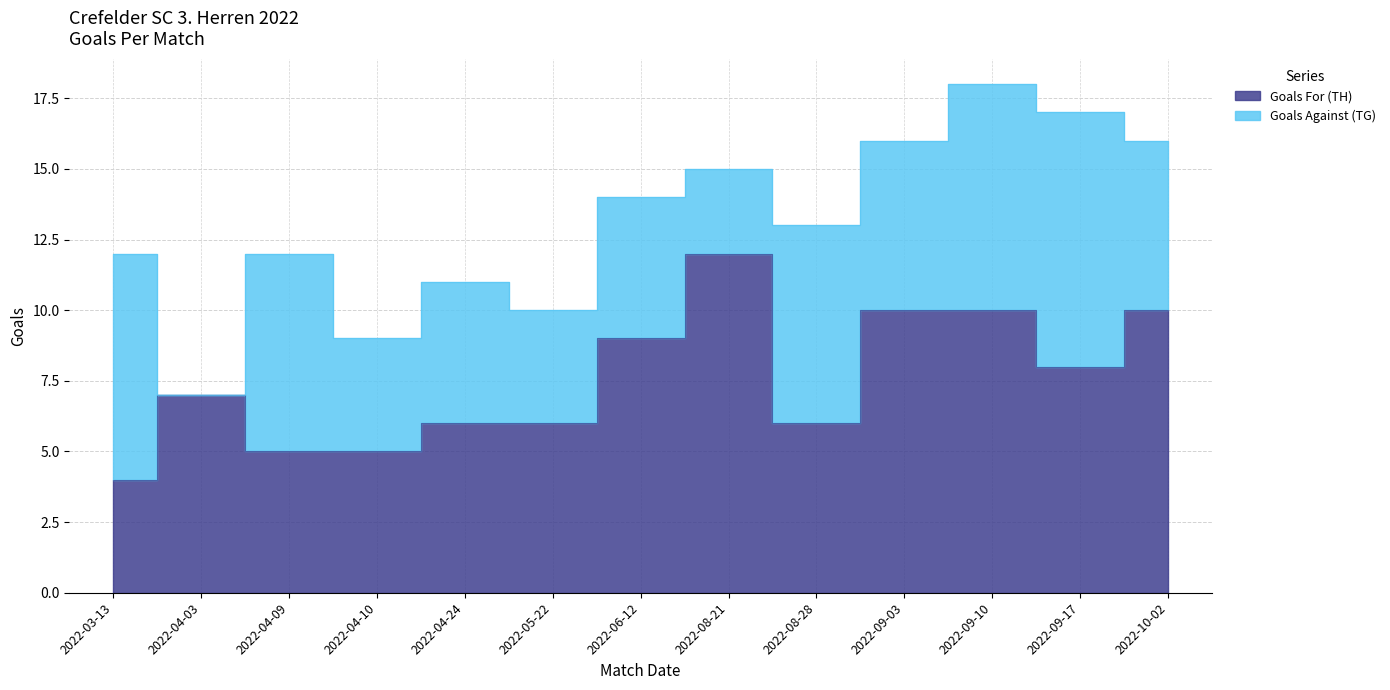

Reading left to right, extract all data points from this chart.

2022-03-13=4	2022-04-03=7	2022-04-09=5	2022-04-10=5	2022-04-24=6	2022-05-22=6	2022-06-12=9	2022-08-21=12	2022-08-28=6	2022-09-03=10	2022-09-10=10	2022-09-17=8	2022-10-02=10